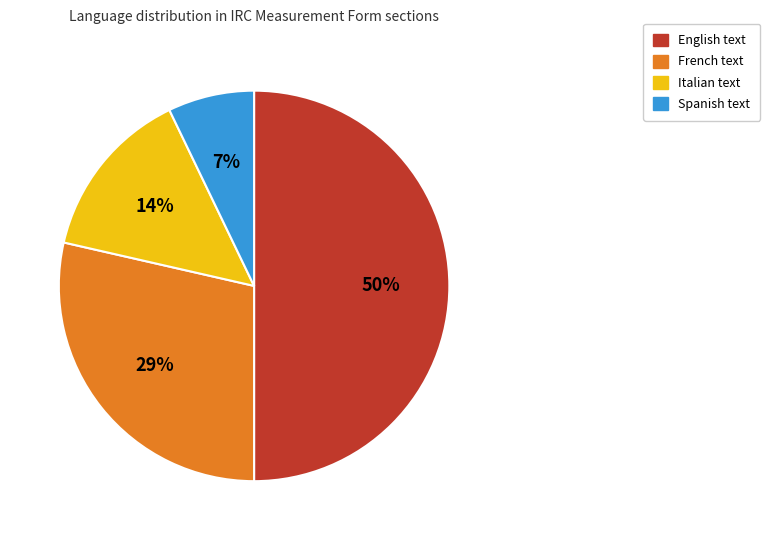

True or false: Spanish text accounts for 7% of the total.

True